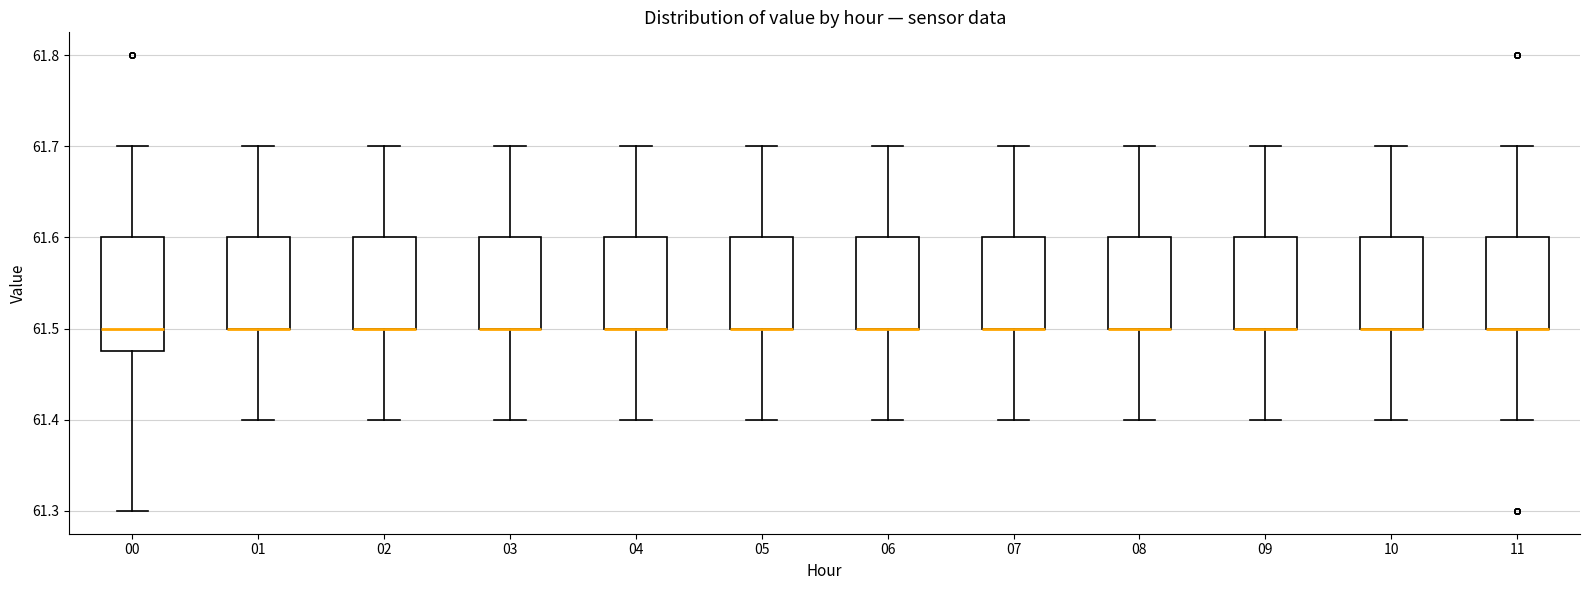

Reading left to right, read every box against the y-axis: the position of its median line, the range the box covers, and the ends of its whiskers. The values are not printed on the chart, so give them approximately, as read against the axis.

00: median 61.50, box 61.48 to 61.60, whiskers 61.30 to 61.70
01: median 61.50 (drawn on the box's lower edge), box 61.50 to 61.60, whiskers 61.40 to 61.70
02: median 61.50 (drawn on the box's lower edge), box 61.50 to 61.60, whiskers 61.40 to 61.70
03: median 61.50 (drawn on the box's lower edge), box 61.50 to 61.60, whiskers 61.40 to 61.70
04: median 61.50 (drawn on the box's lower edge), box 61.50 to 61.60, whiskers 61.40 to 61.70
05: median 61.50 (drawn on the box's lower edge), box 61.50 to 61.60, whiskers 61.40 to 61.70
06: median 61.50 (drawn on the box's lower edge), box 61.50 to 61.60, whiskers 61.40 to 61.70
07: median 61.50 (drawn on the box's lower edge), box 61.50 to 61.60, whiskers 61.40 to 61.70
08: median 61.50 (drawn on the box's lower edge), box 61.50 to 61.60, whiskers 61.40 to 61.70
09: median 61.50 (drawn on the box's lower edge), box 61.50 to 61.60, whiskers 61.40 to 61.70
10: median 61.50 (drawn on the box's lower edge), box 61.50 to 61.60, whiskers 61.40 to 61.70
11: median 61.50 (drawn on the box's lower edge), box 61.50 to 61.60, whiskers 61.40 to 61.70